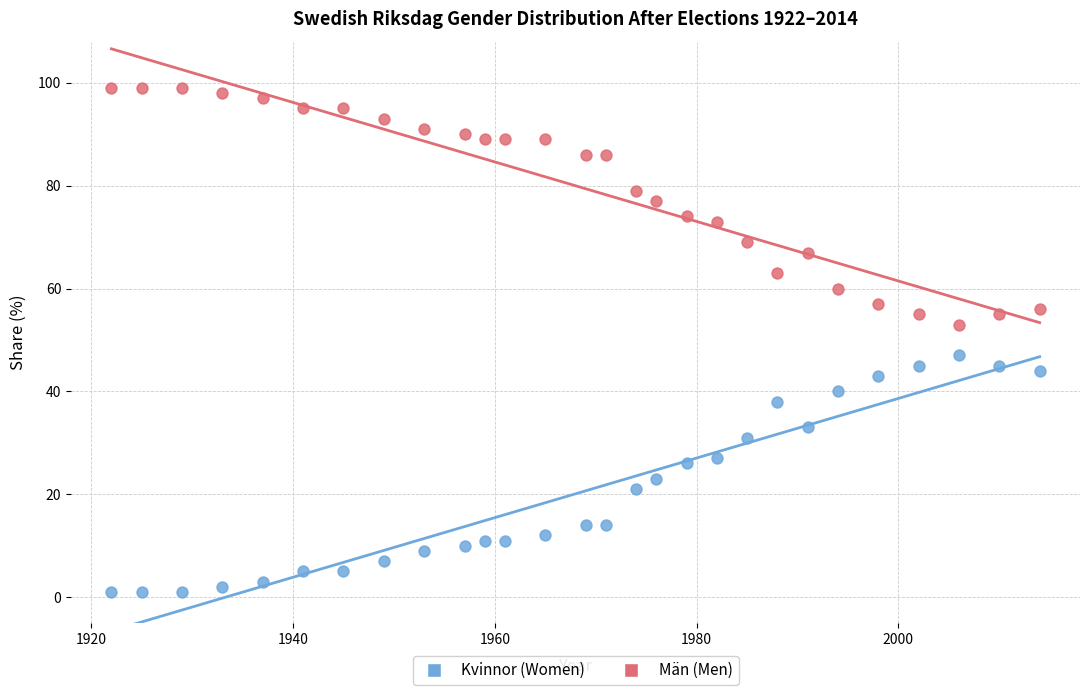

Which series contains the lowest Y value?

Kvinnor (Women)